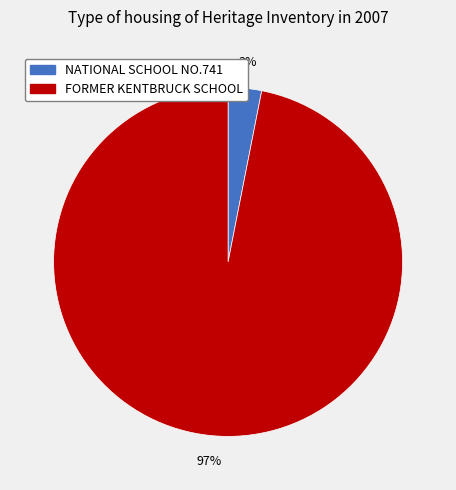

The FORMER KENTBRUCK SCHOOL slice represents 86% of the pie. True or false?

False